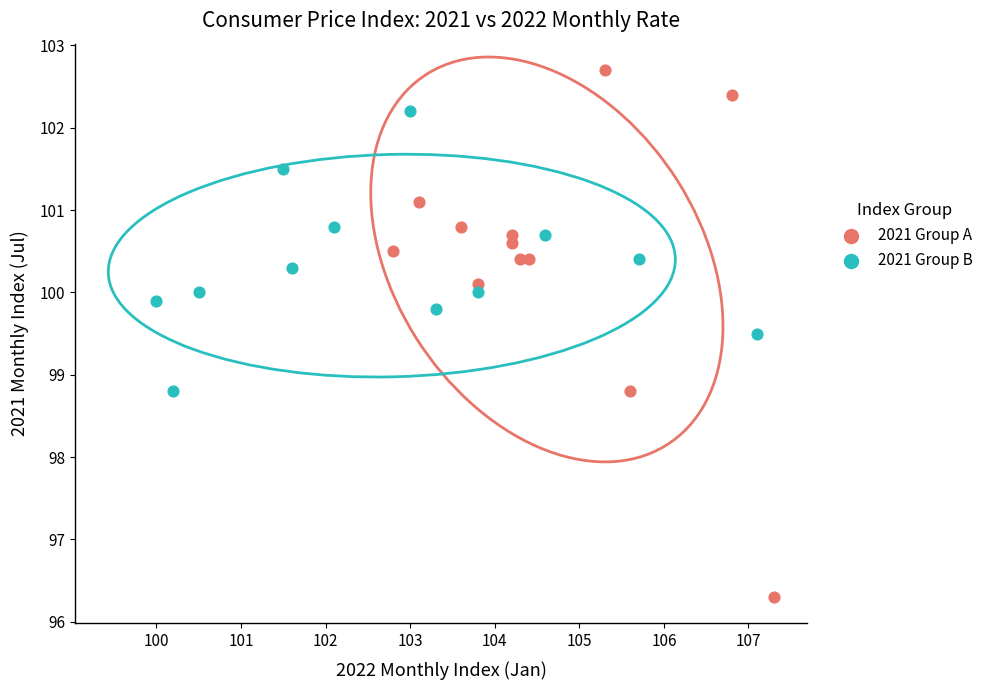

Which series contains the lowest Y value?

2021 Group A